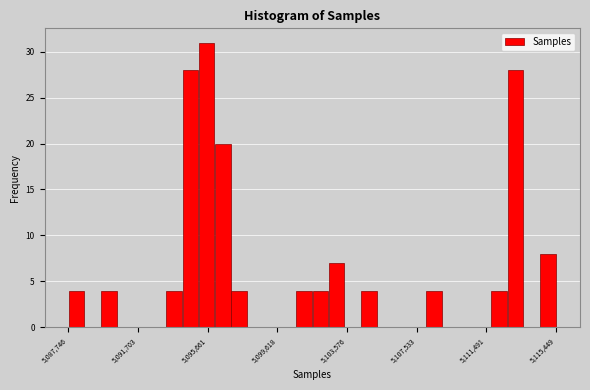

Read against the x-axis, roughly where is the centre of the tallest bar?

5095500